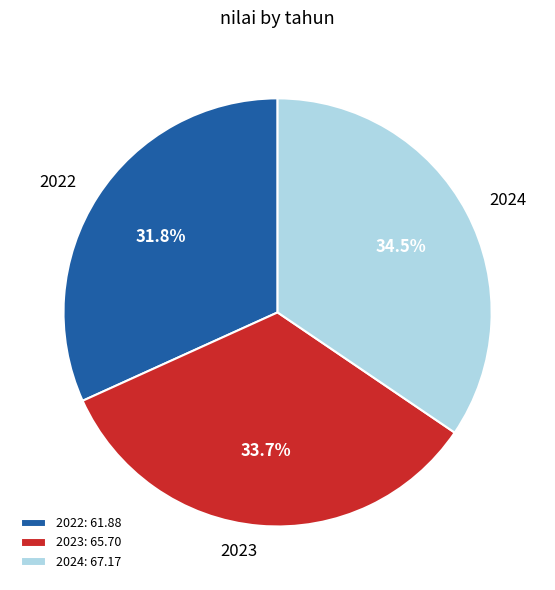

To the nearest percent, what is the difference between the 2024 and 2023 slice percentages?

1%